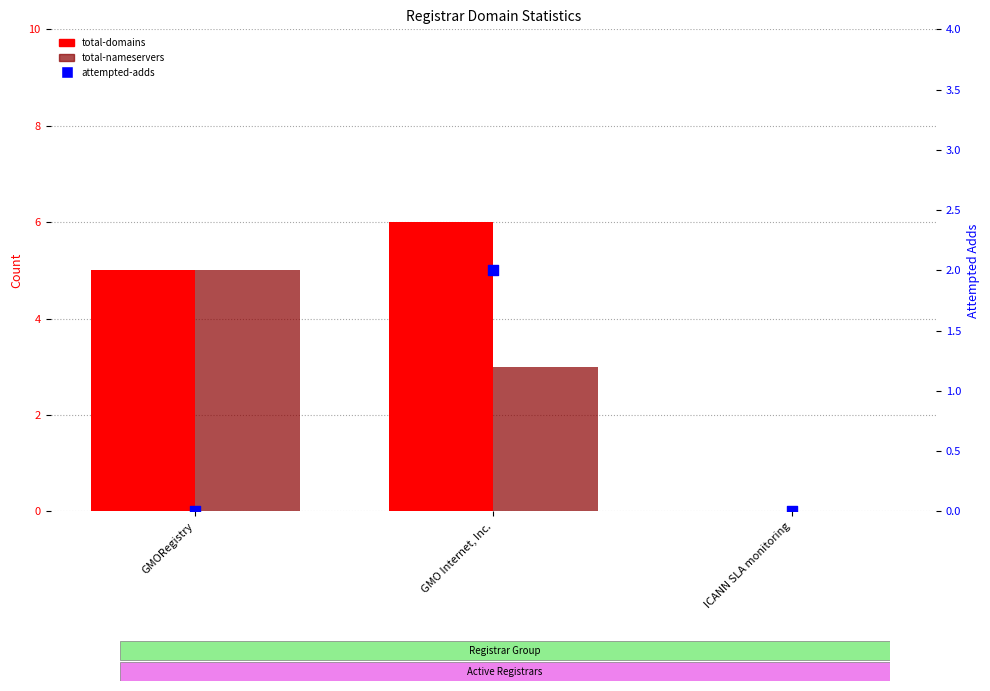

At which category is the sum across all series the highest?

GMO Internet, Inc.